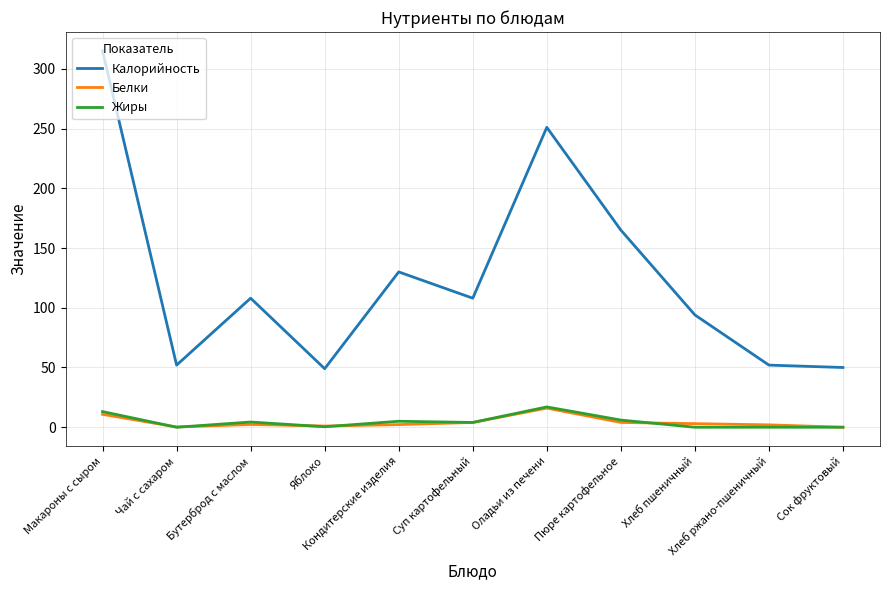

True or false: Калорийность and Жиры cross at least once.

False